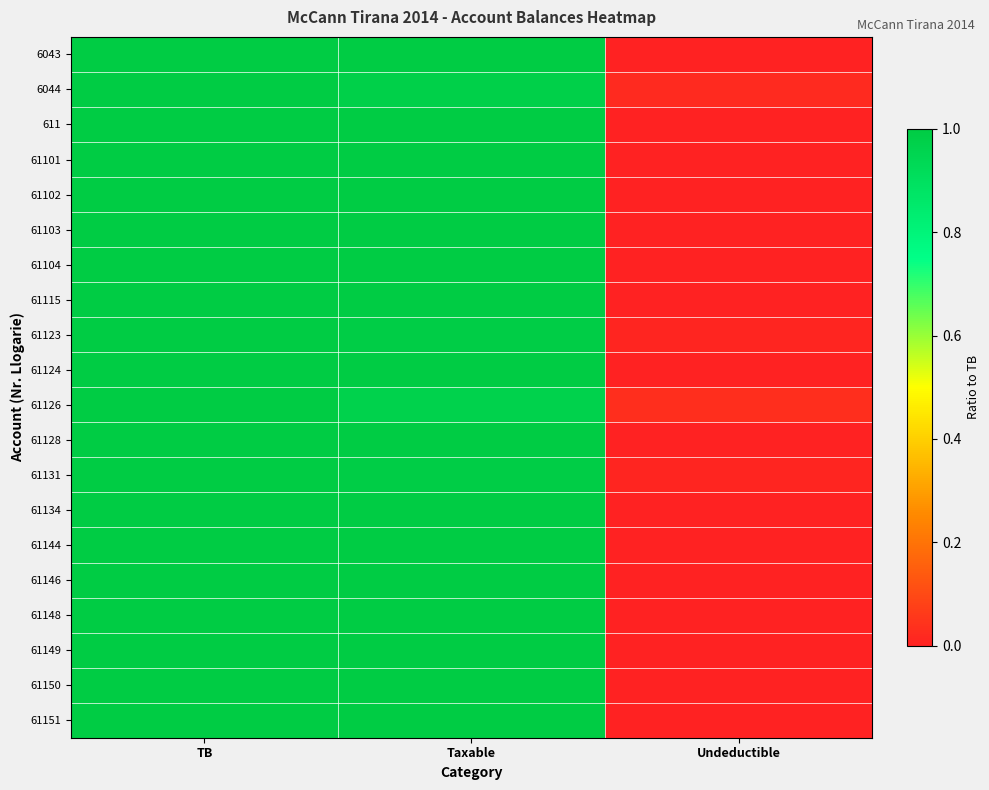

Rank the series at Undeductible from highest to lowest value.

61126, 6044, 61123, 61131, 61134, 61103, 61151, 61115, 6043, 611, 61101, 61102, 61104, 61124, 61128, 61144, 61146, 61148, 61149, 61150